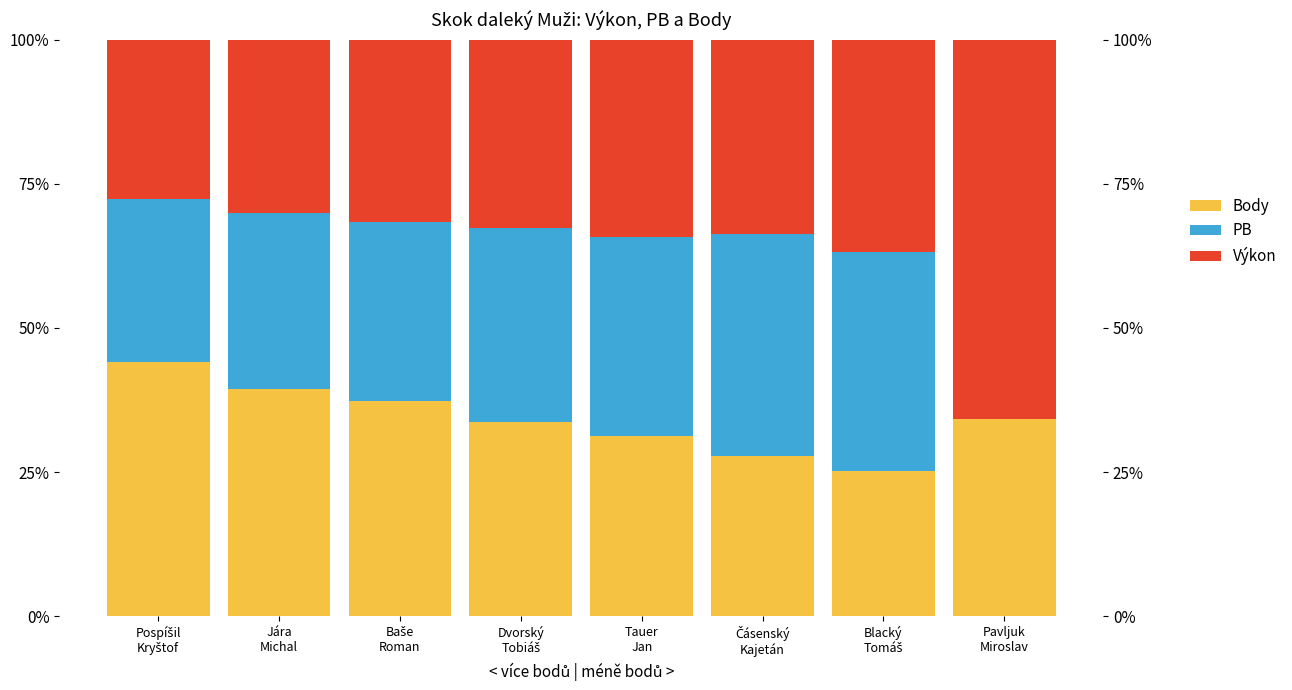

What are all the series names shown in the legend?

Body, PB, Výkon